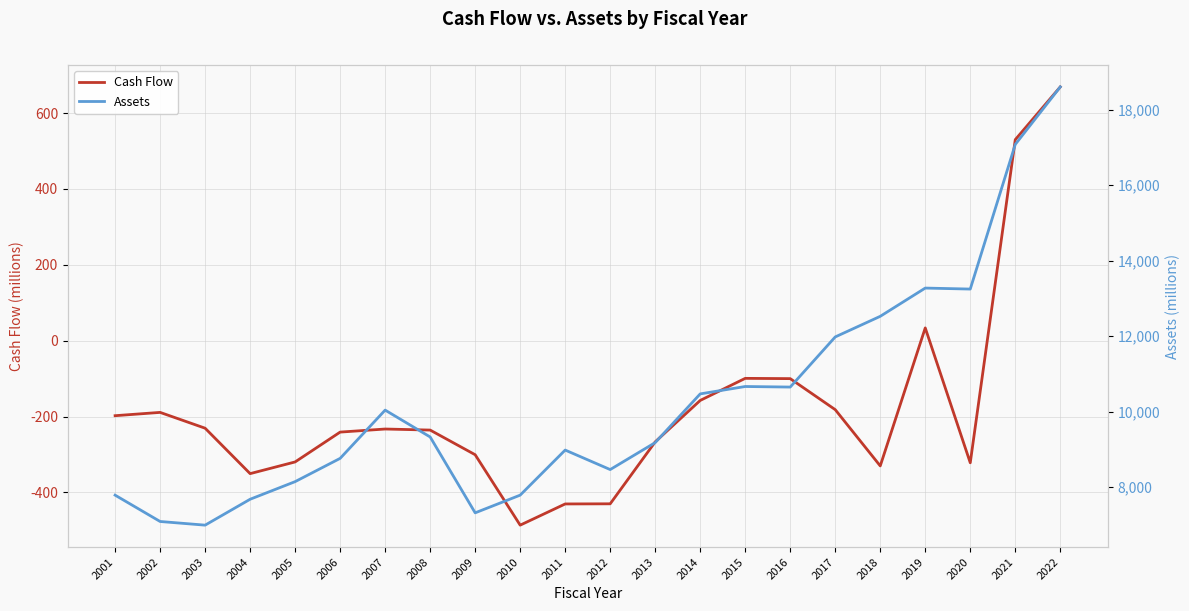

True or false: Assets and Cash Flow intersect in this chart.

False